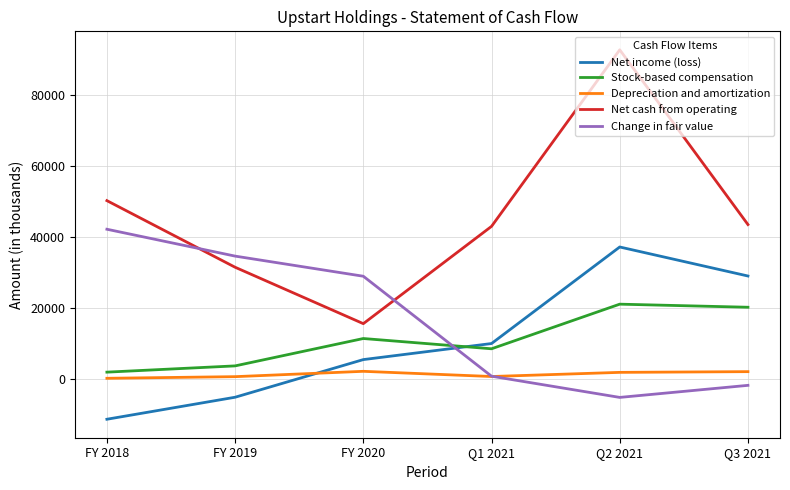

Which series has the largest range (max minus min)?

Net cash from operating